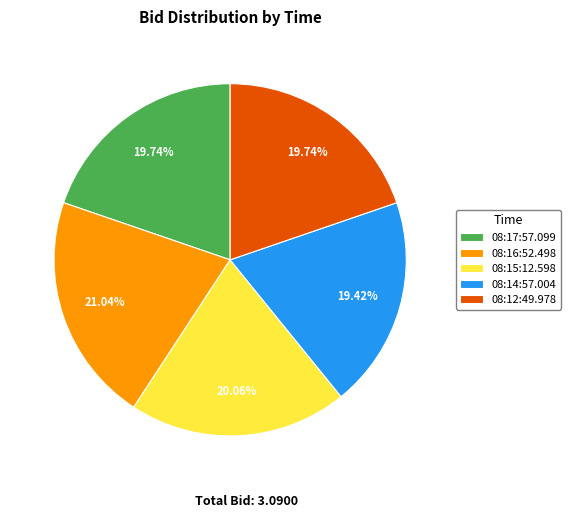

Is it true that 08:17:57.099 is 5% of the pie?

False